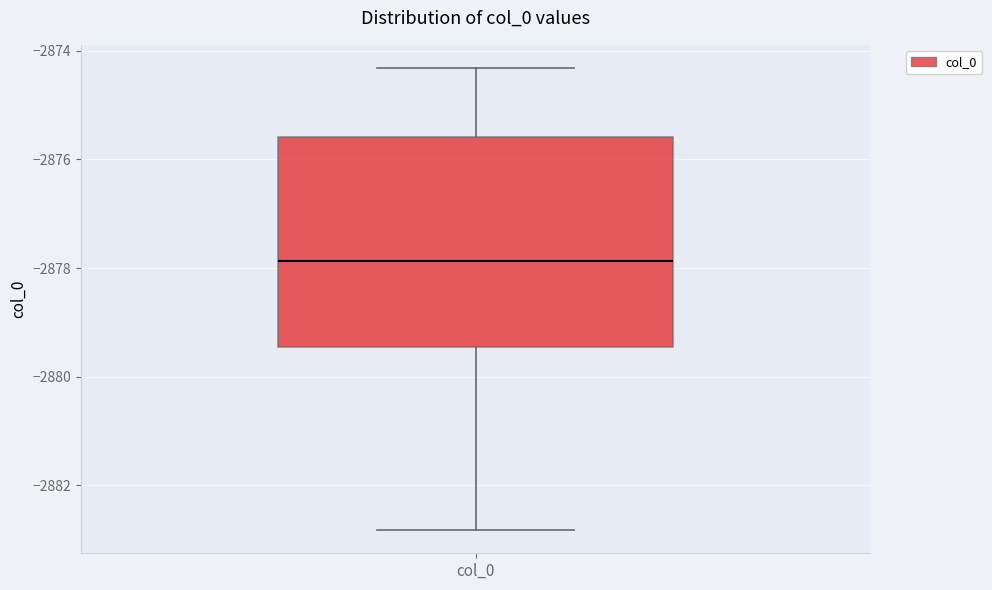

Transcribe this box plot: give where the median line is, the range the box spans, and where the two whiskers end, as read against the y-axis. The values are not printed on the chart, so give them approximately, as read against the axis.

median -2877.8, box -2879.4 to -2875.6, whiskers -2882.8 to -2874.4